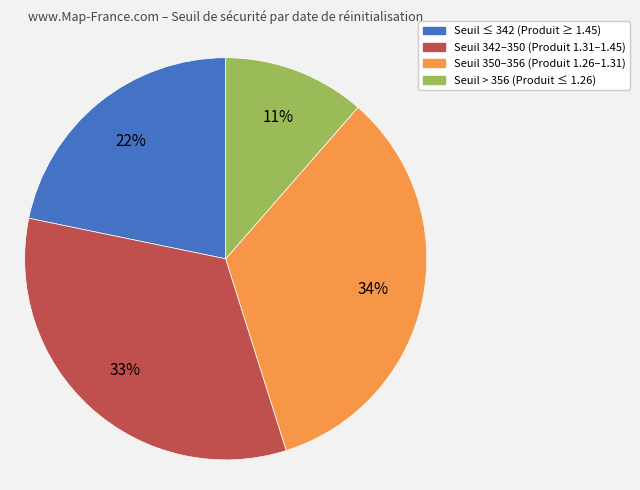

Is there a majority slice in this chart?

No